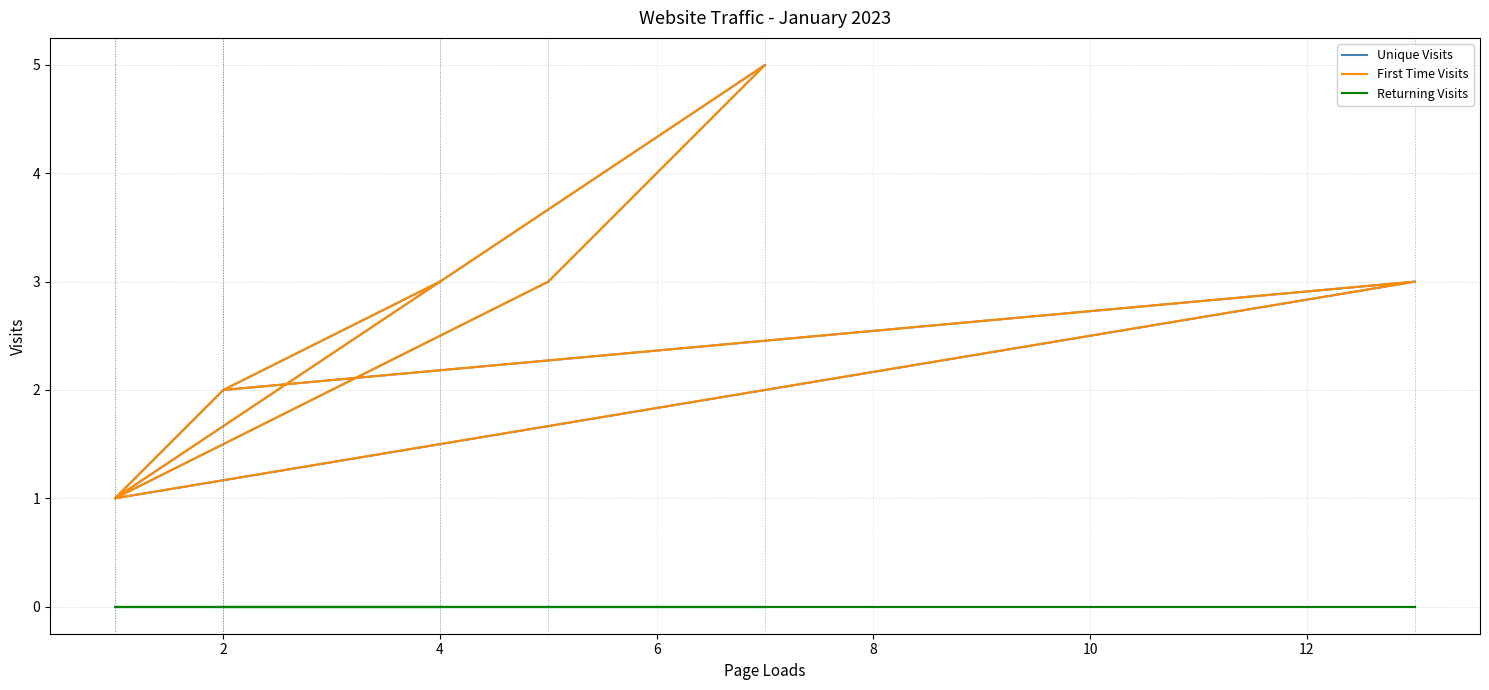

How many lines are shown in the chart?

3